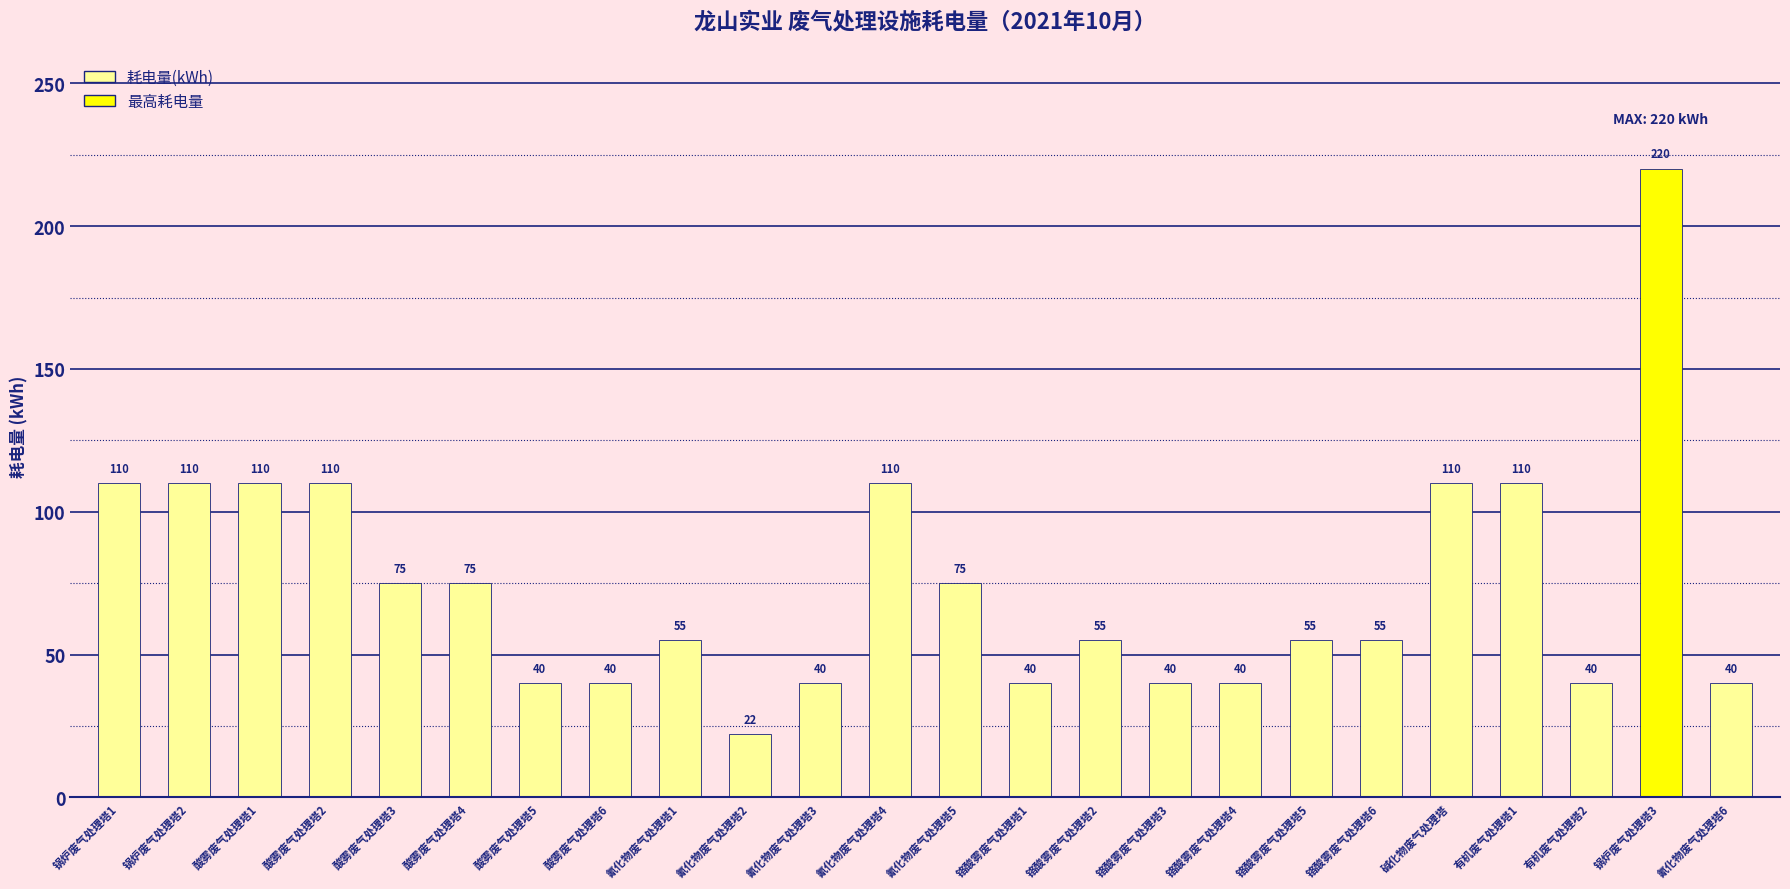

What position from the left is 铬酸雾废气处理塔2?

15